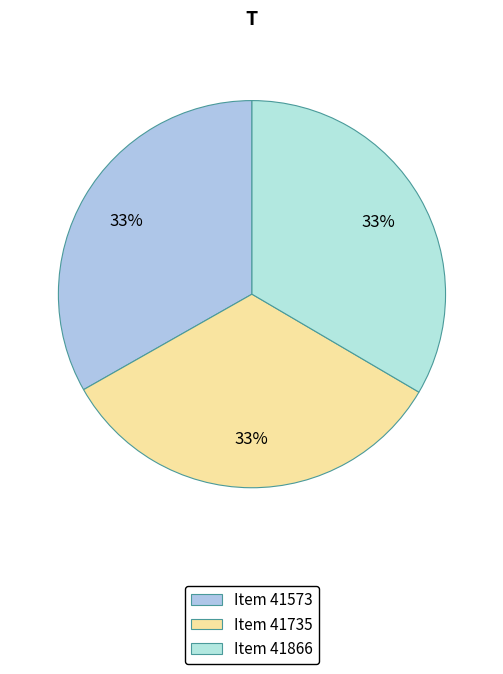

Is it true that Item 41735 is 33% of the pie?

True